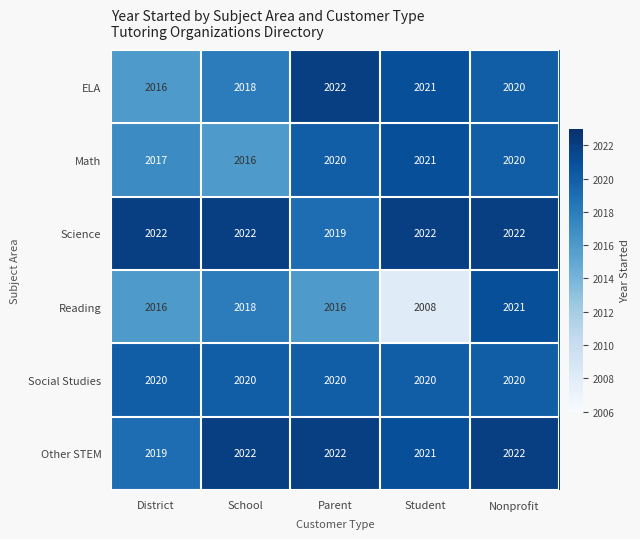

Reading left to right, extract all data points from this chart.

ELA: District=2016	School=2018	Parent=2022	Student=2021	Nonprofit=2020
Math: District=2017	School=2016	Parent=2020	Student=2021	Nonprofit=2020
Science: District=2022	School=2022	Parent=2019	Student=2022	Nonprofit=2022
Reading: District=2016	School=2018	Parent=2016	Student=2008	Nonprofit=2021
Social Studies: District=2020	School=2020	Parent=2020	Student=2020	Nonprofit=2020
Other STEM: District=2019	School=2022	Parent=2022	Student=2021	Nonprofit=2022